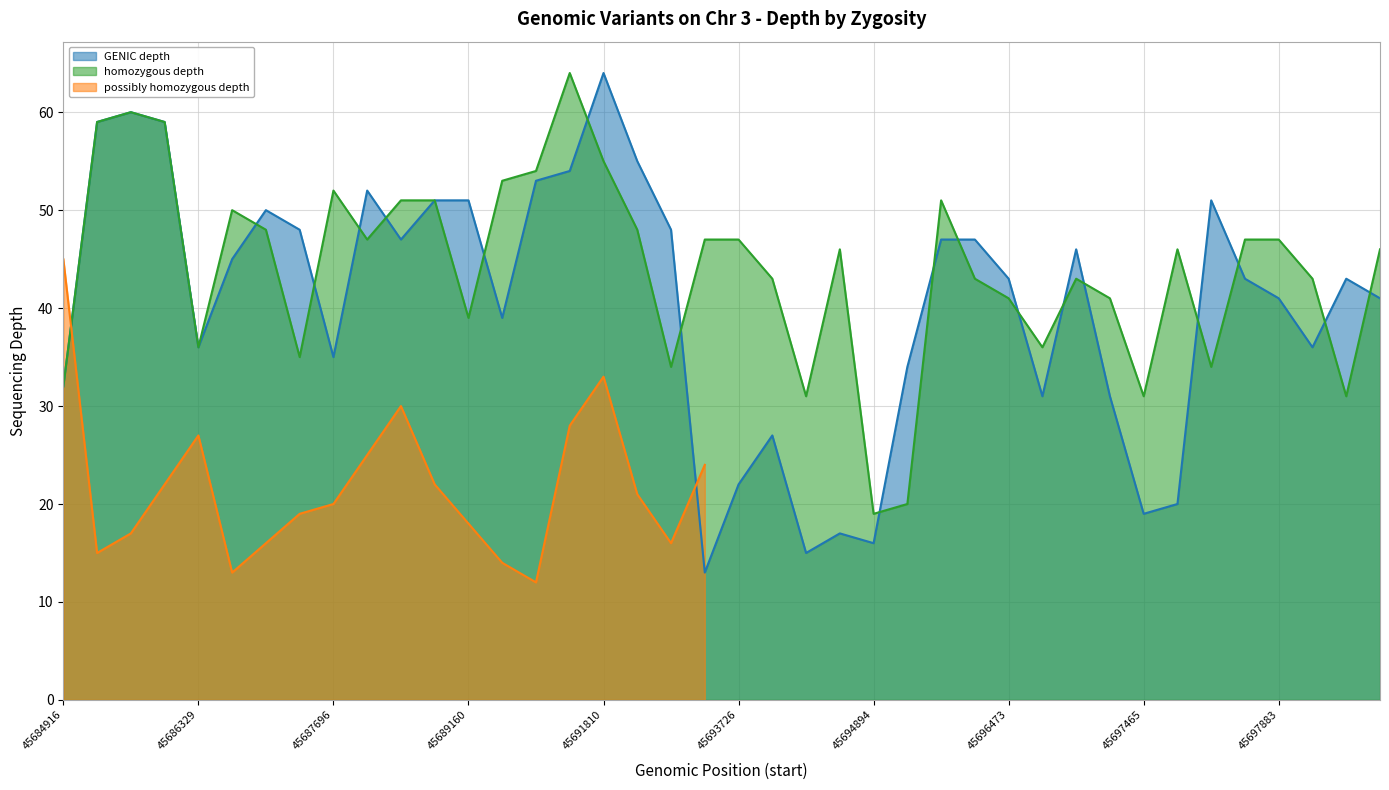

What is the highest value of the homozygous depth series?

64